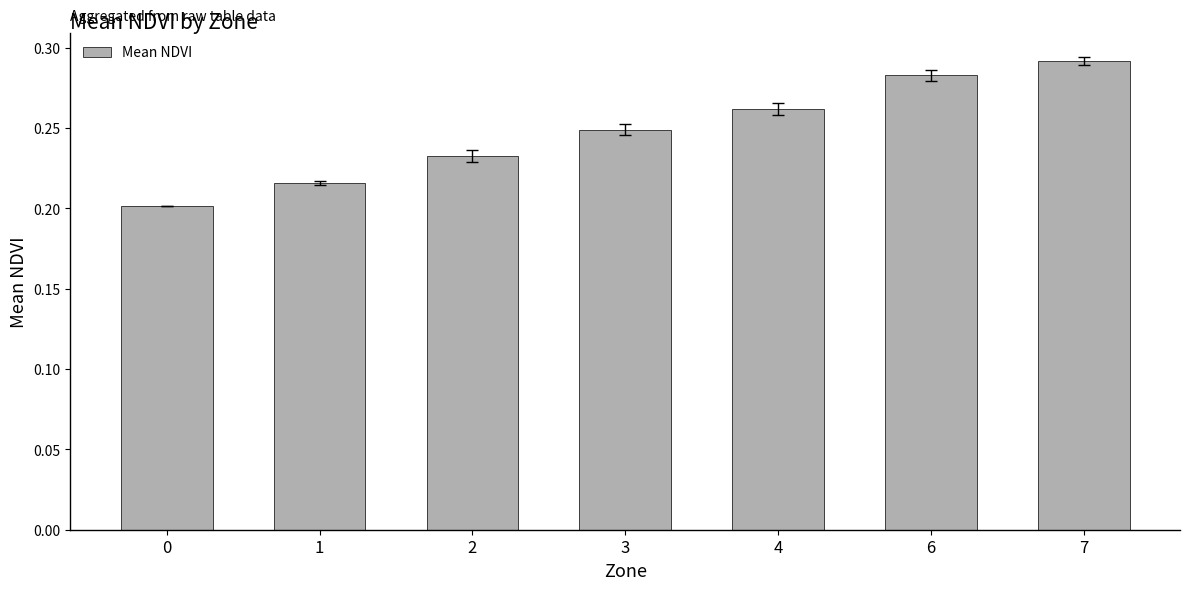

How many values are between 0 and 1?

7